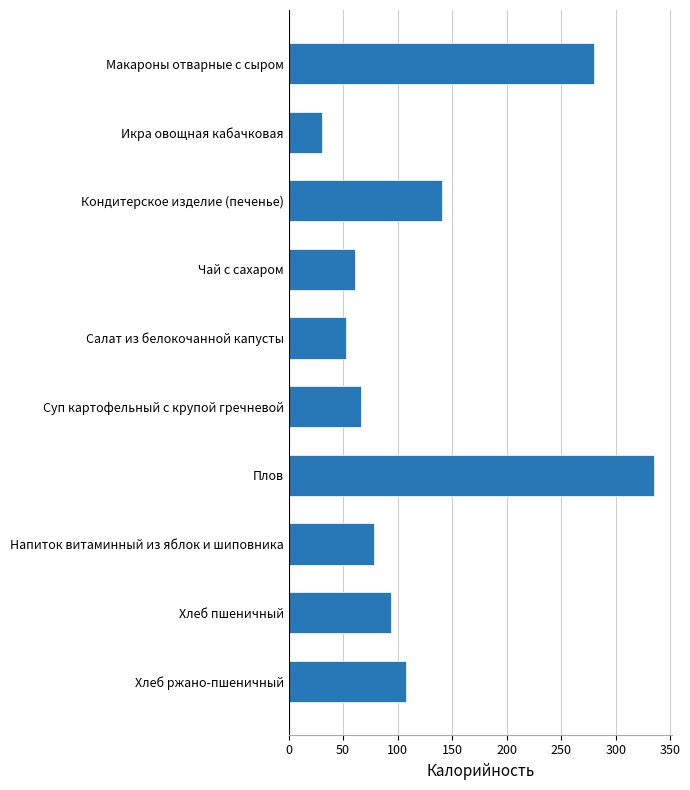

What is the maximum value shown in the chart?

335